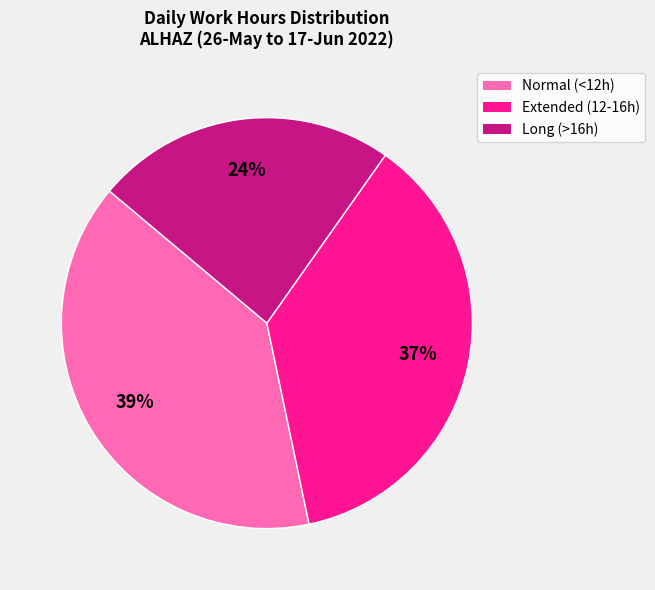

How many slices are in this pie chart?

3